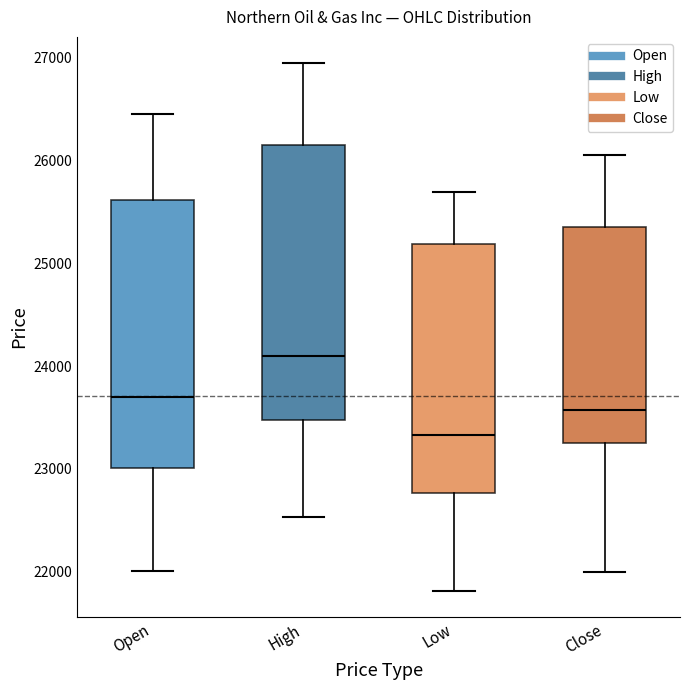

Which box has the lowest median line?

Low